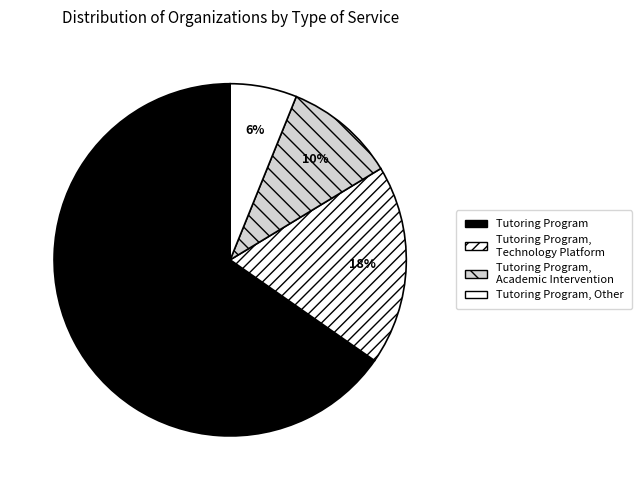

What is the smallest slice in the pie chart?

Tutoring Program, Other